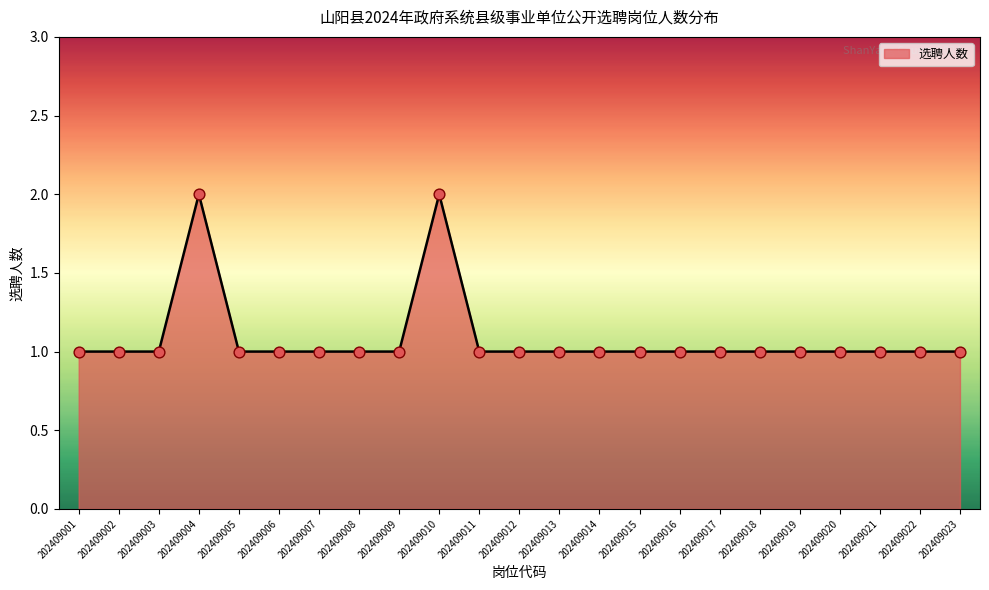

What is the change in value from 202409001 to 202409010?

+1